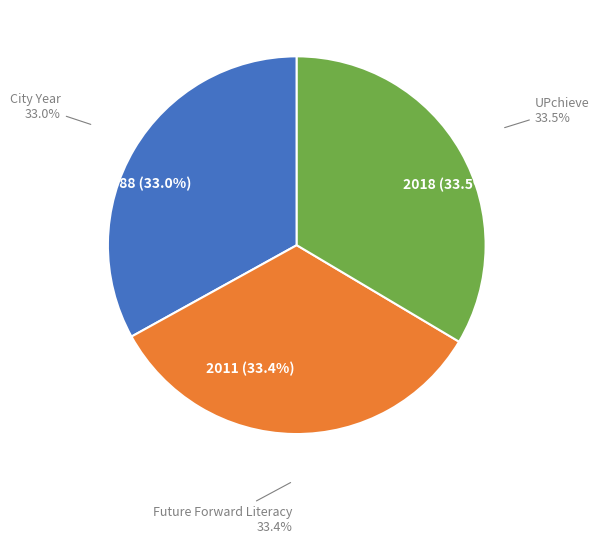

Does City Year represent more than half of the total?

No